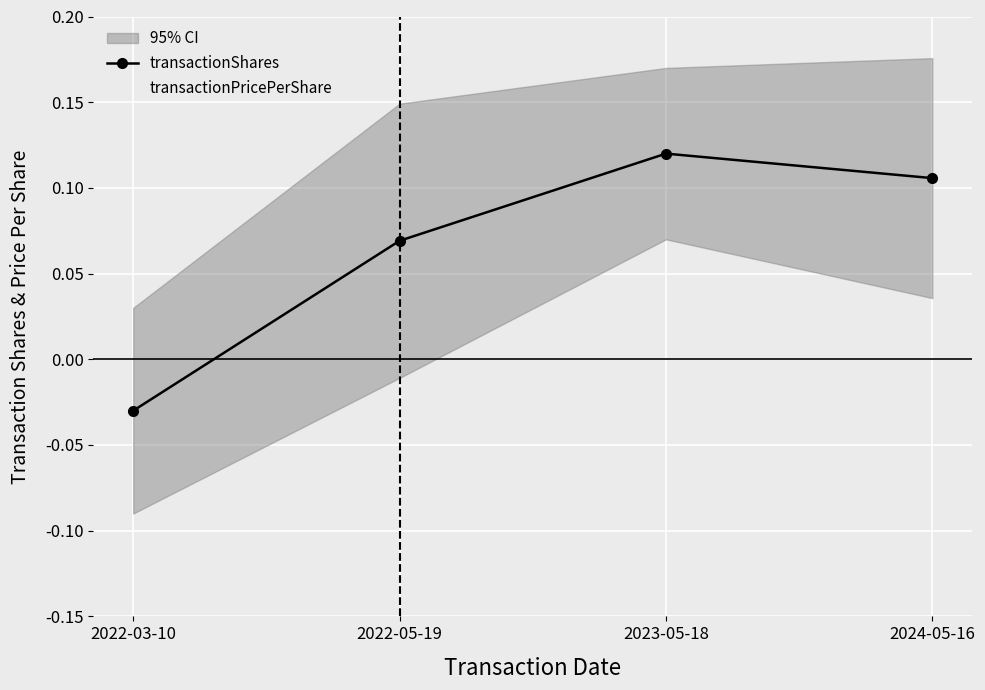

Between which two adjacent categories do transactionShares and transactionPricePerShare first intersect?

2022-03-10 and 2022-05-19